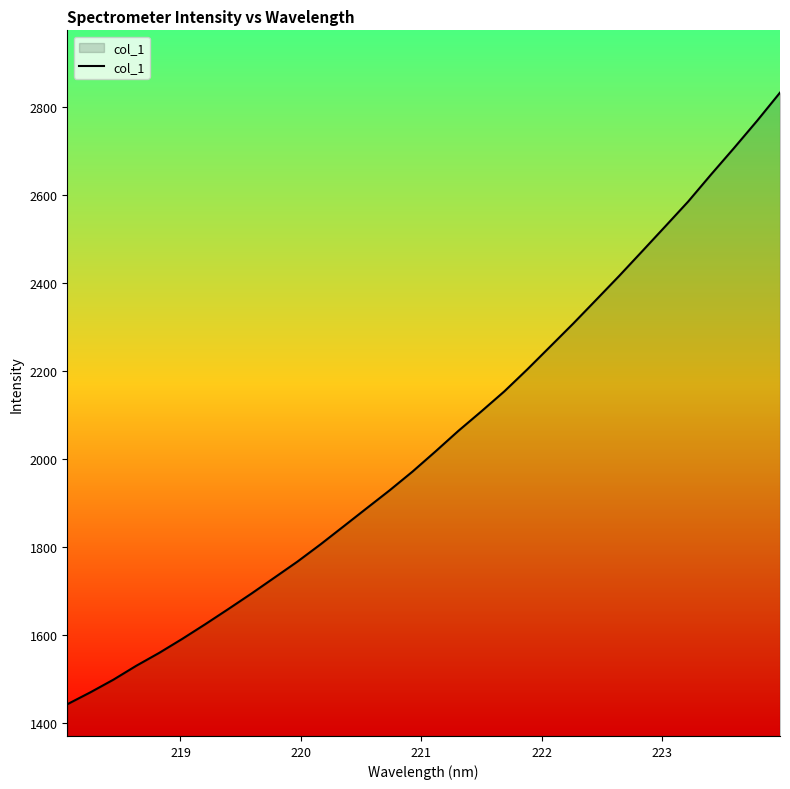

What is the minimum value shown in the chart?

1441.8